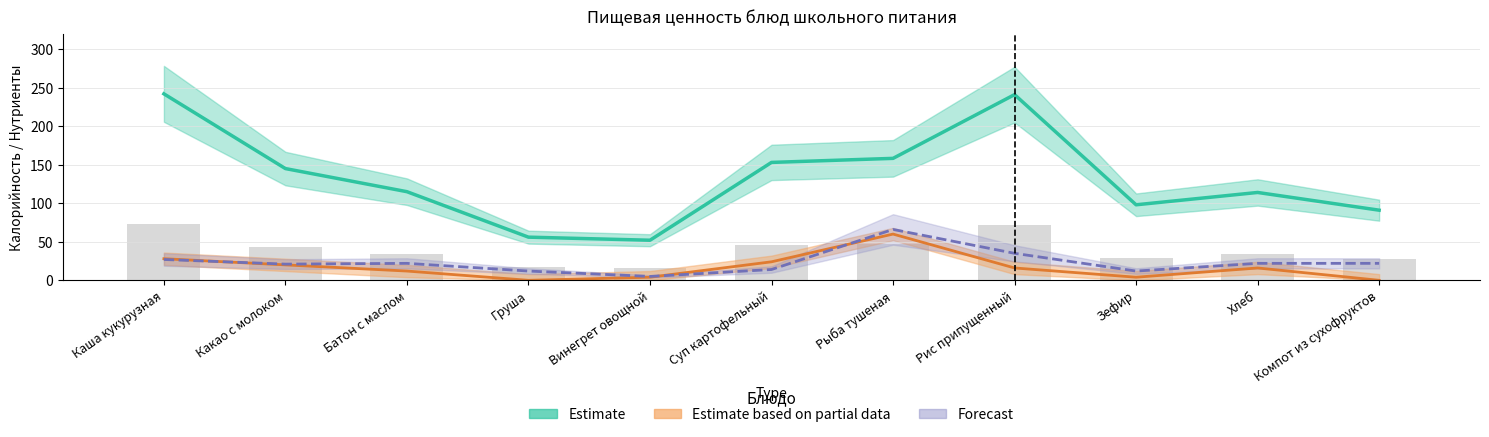

How many values in Белки are above zero?

9